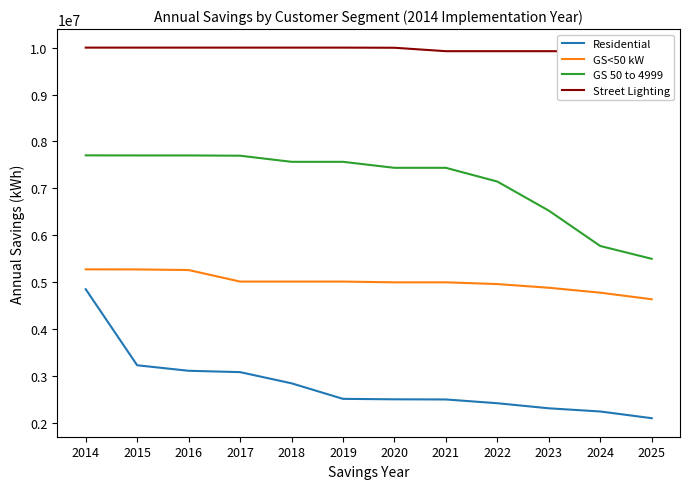

Reading left to right, list all the values displayed in this chart.

Residential: 2014=4845360.8	2015=3221804.0	2016=3104172.9	2017=3075452.6	2018=2836780.5	2019=2504867.6	2020=2495132.4	2021=2491844.4	2022=2411612.5	2023=2303236.0	2024=2235470.9	2025=2092191.9
GS<50 kW: 2014=5268820.6	2015=5267517.0	2016=5254278.0	2017=5008097.3	2018=5008097.3	2019=5008097.3	2020=4991902.7	2021=4991902.7	2022=4954830.9	2023=4876373.7	2024=4770993.5	2025=4631019.3
GS 50 to 4999: 2014=7702039.6	2015=7700208.1	2016=7700208.1	2017=7694589.8	2018=7564042.7	2019=7564042.7	2020=7435957.3	2021=7435957.3	2022=7142753.6	2023=6522228.5	2024=5767539.1	2025=5494133.7
Street Lighting: 2014=10001643.5	2015=10001601.4	2016=10001601.4	2017=10001472.2	2018=10001472.2	2019=10001472.2	2020=9998527.8	2021=9925183.6	2022=9925183.6	2023=9925183.6	2024=9925183.6	2025=9925183.6